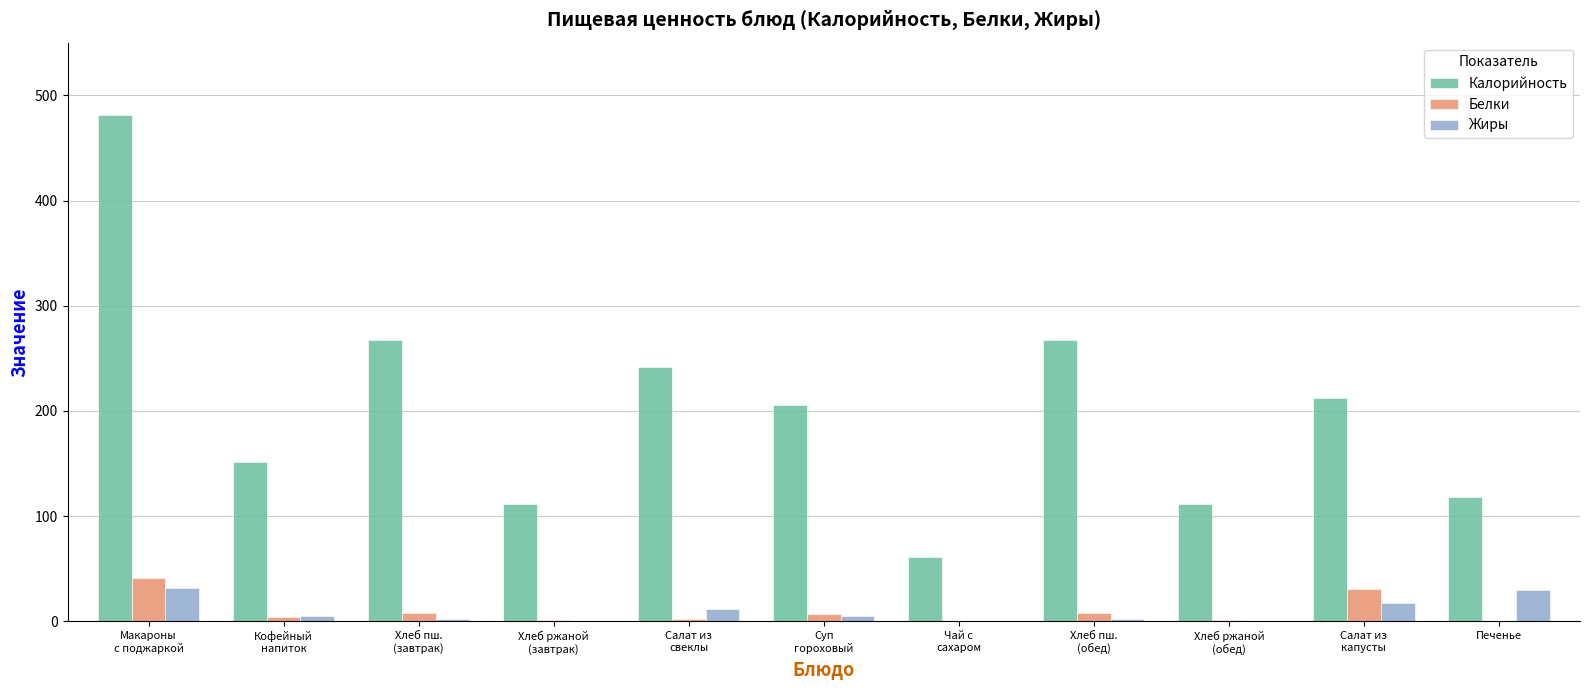

Which series has the largest total across all categories?

Калорийность